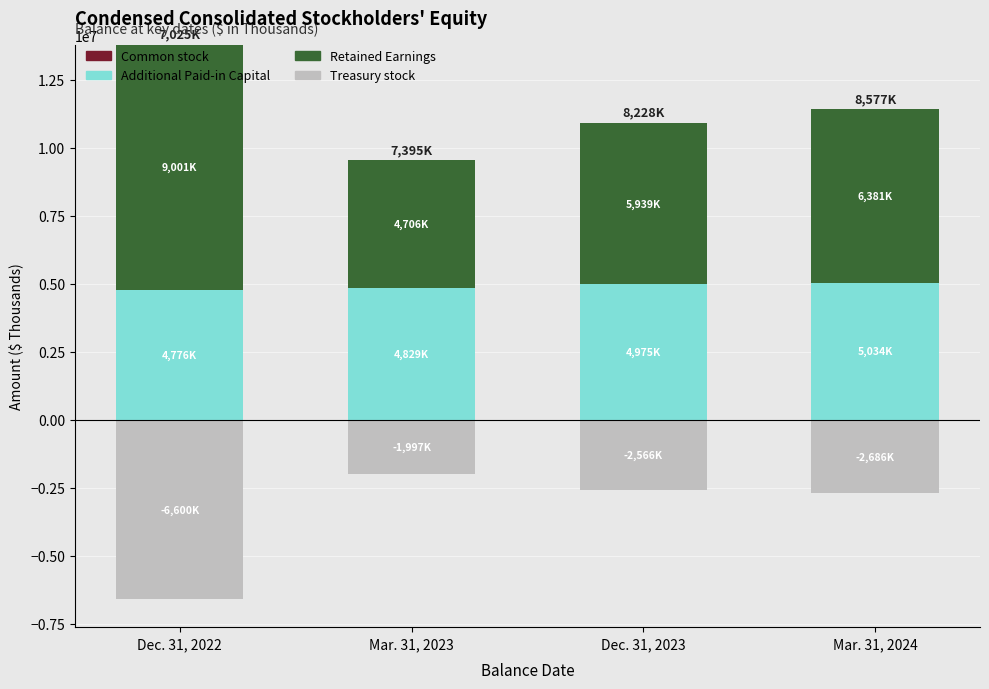

At which label does Common stock reach its minimum?

Mar. 31, 2023